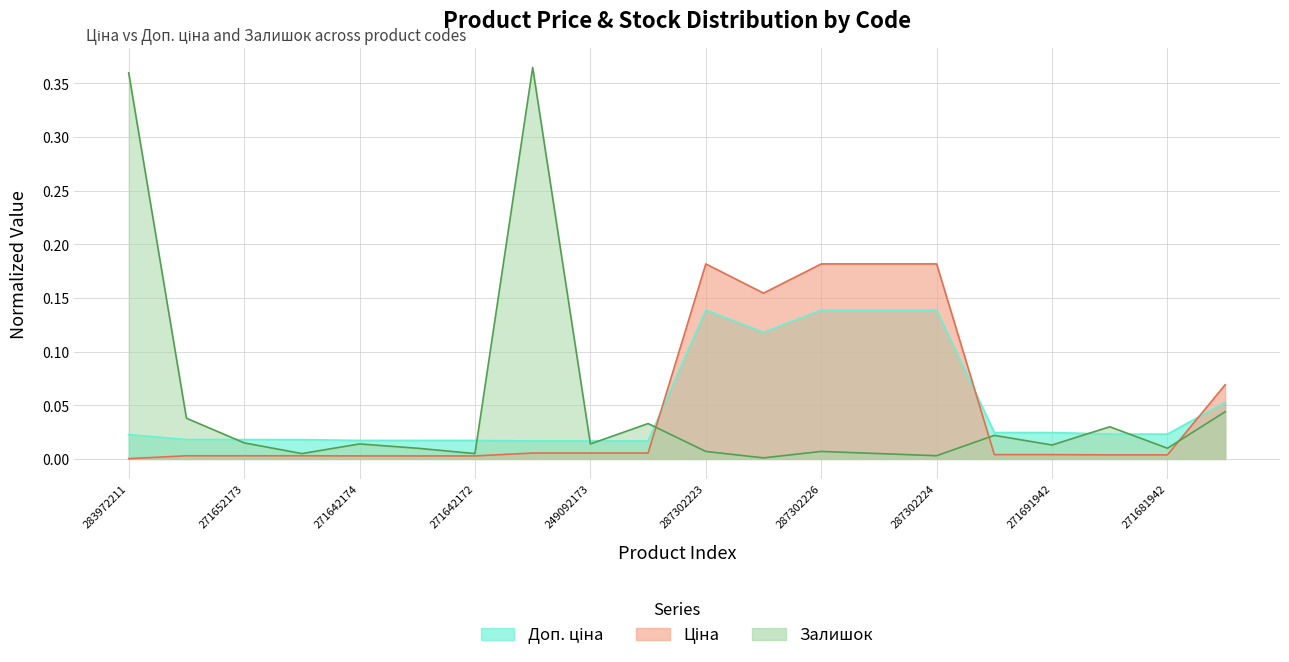

Does the chart have visible grid lines?

Yes